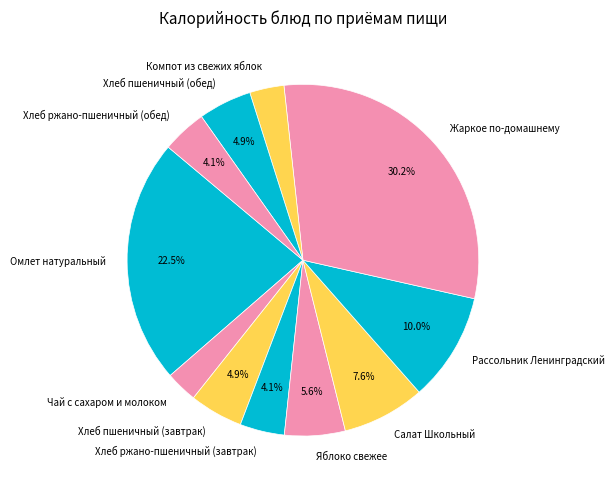

To the nearest percent, what is the difference between the Хлеб ржано-пшеничный (завтрак) and Хлеб пшеничный (завтрак) slice percentages?

1%